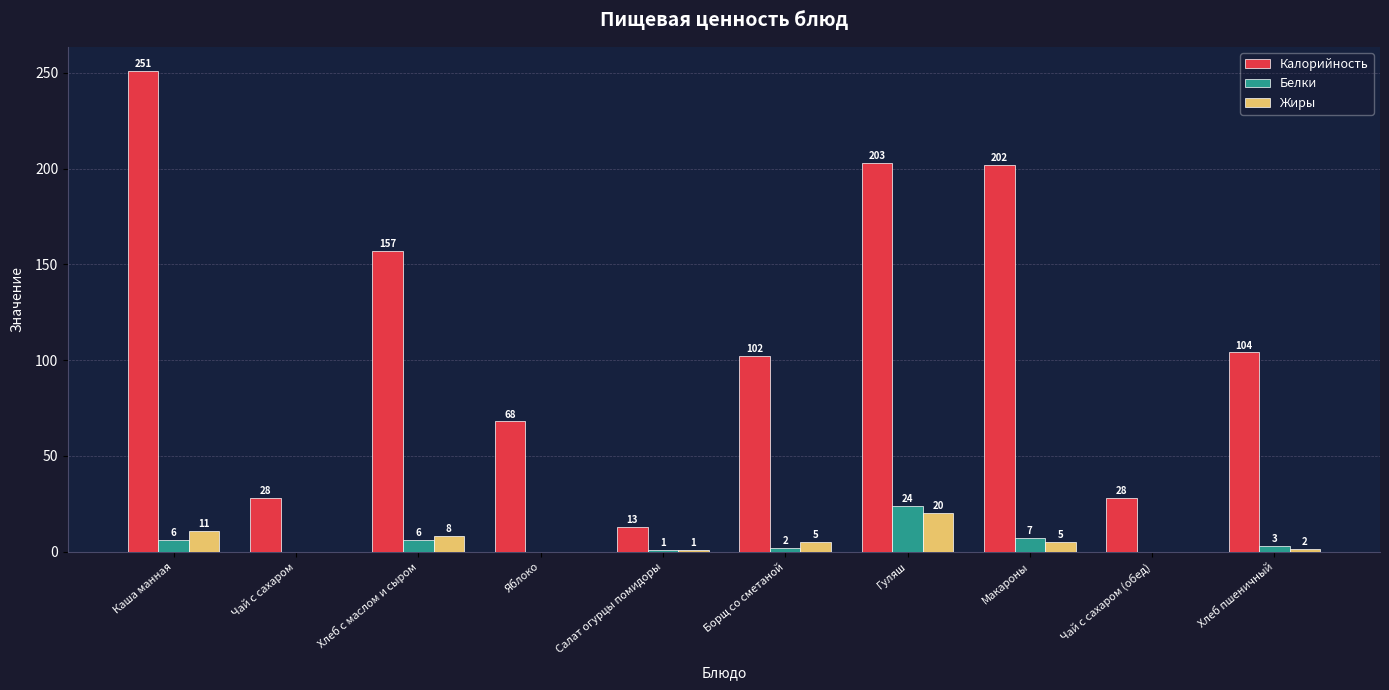

How many data points does each series have?

10